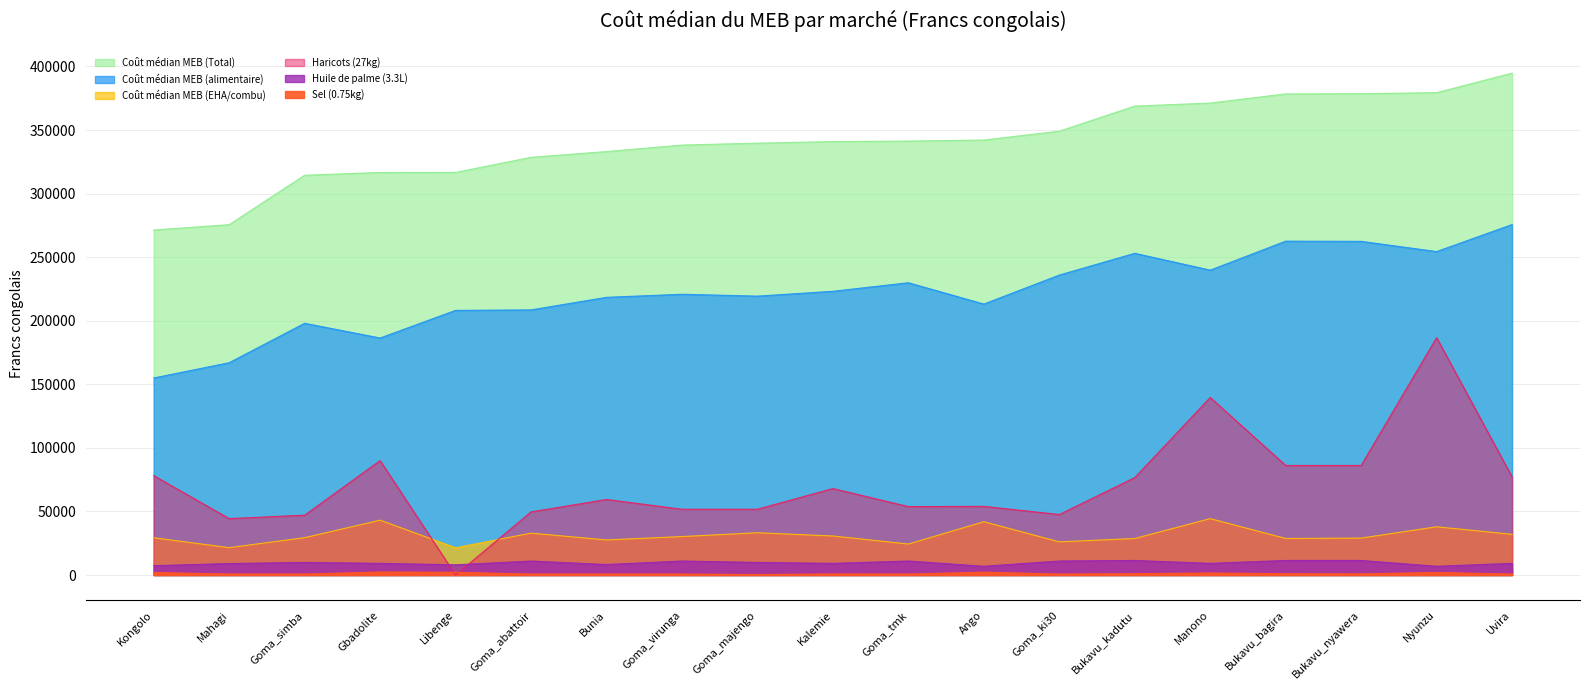

What is the label of the 9th point from the right?

Goma_tmk